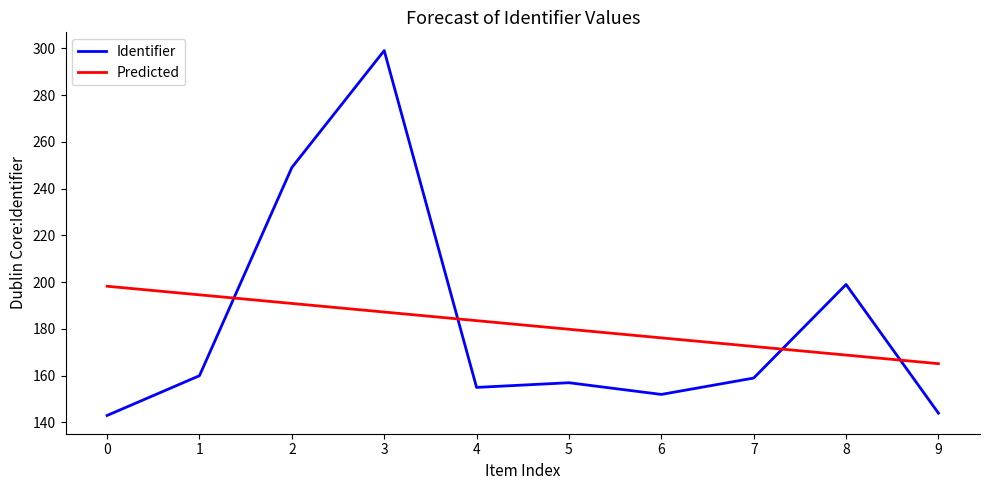

Which series changed the most between 0 and 8?

Identifier